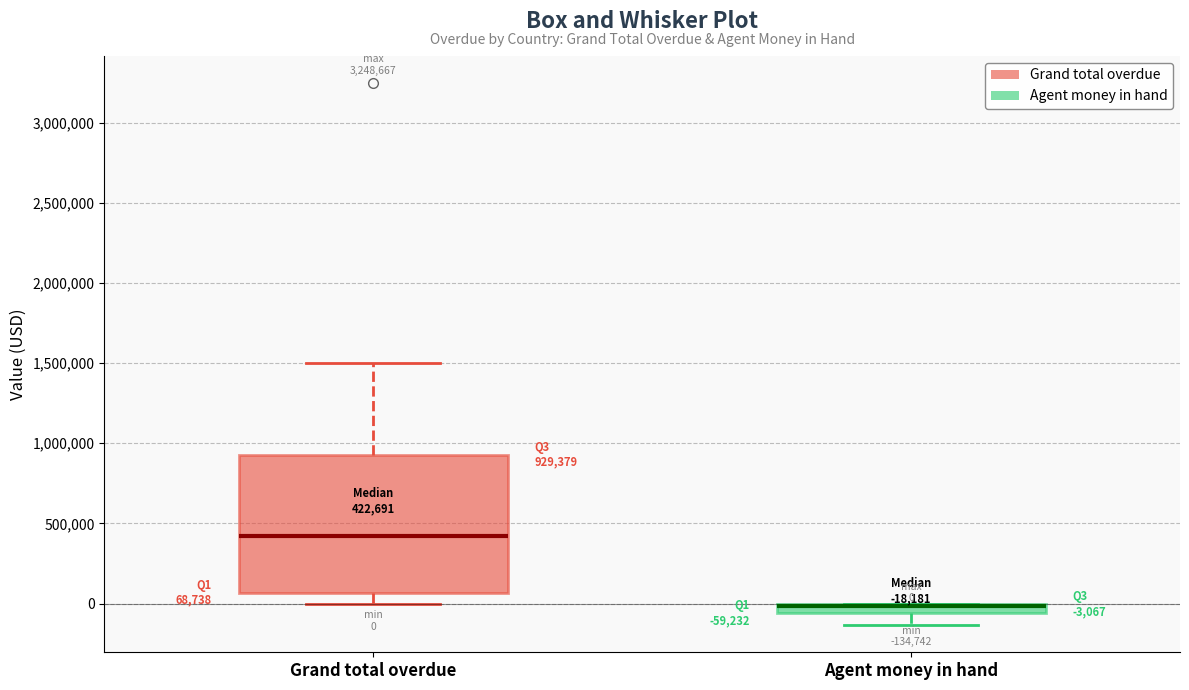

Comparing the boxes themselves (not the whiskers), which one is the tallest?

Grand total overdue